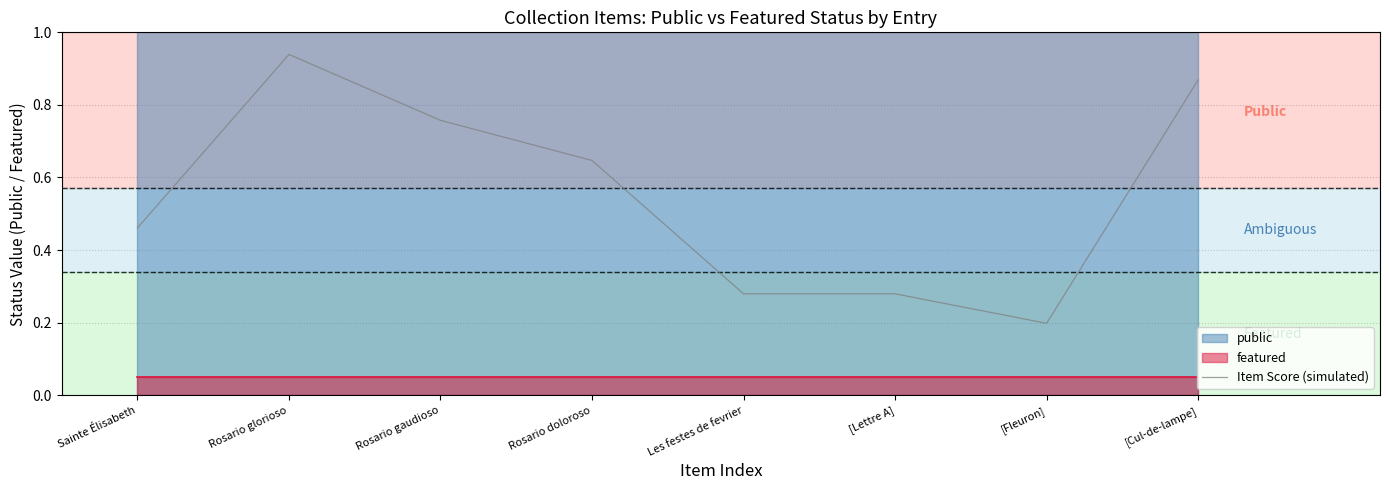

At which category does the data reach its first local valley?

[Fleuron]